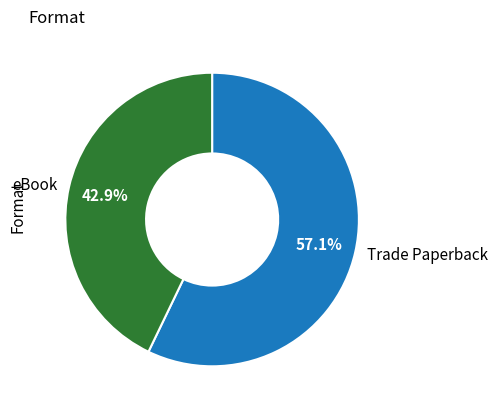

Is there a majority slice in this chart?

Yes